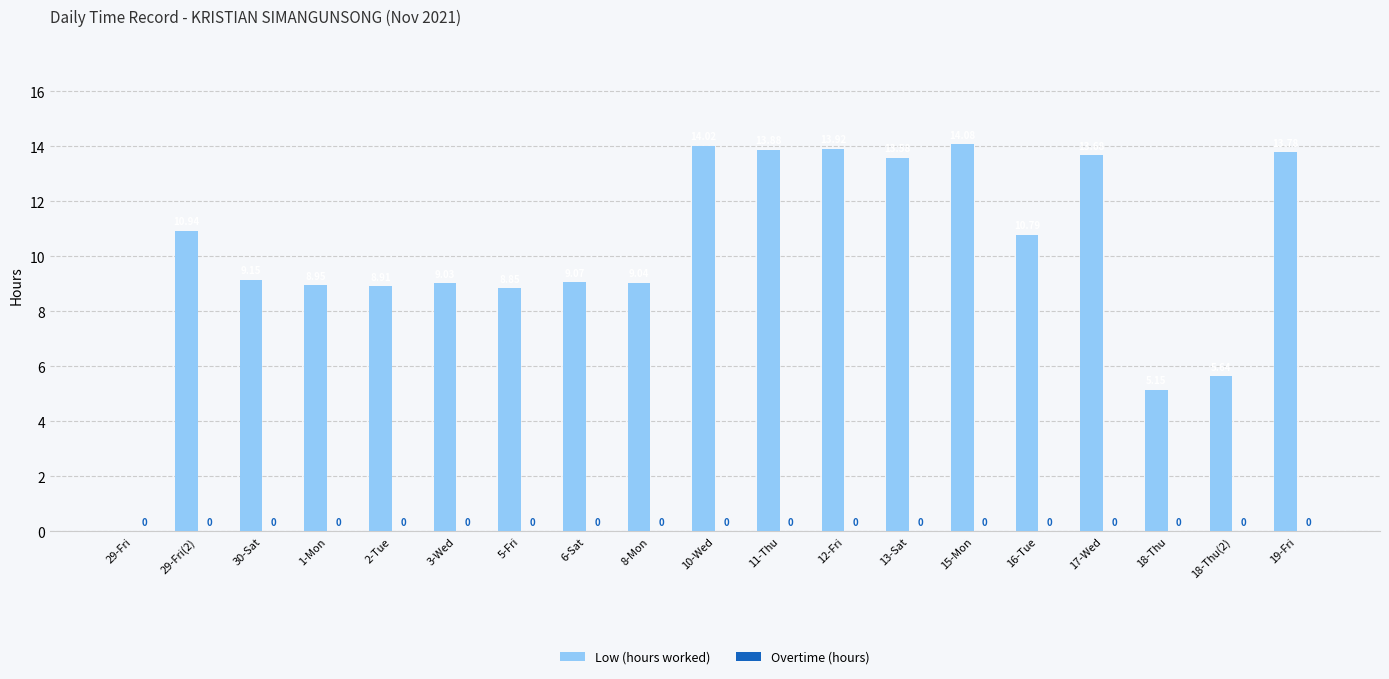

Which has a higher value, 17-Wed or 8-Mon?

17-Wed